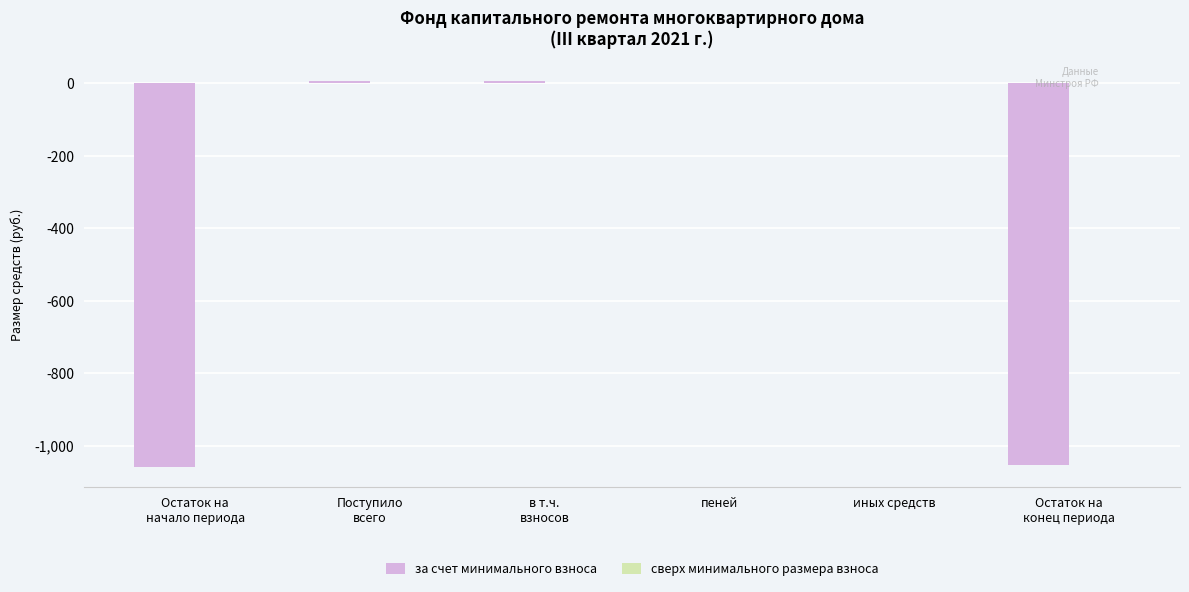

The value at пеней is 565.9. True or false?

False